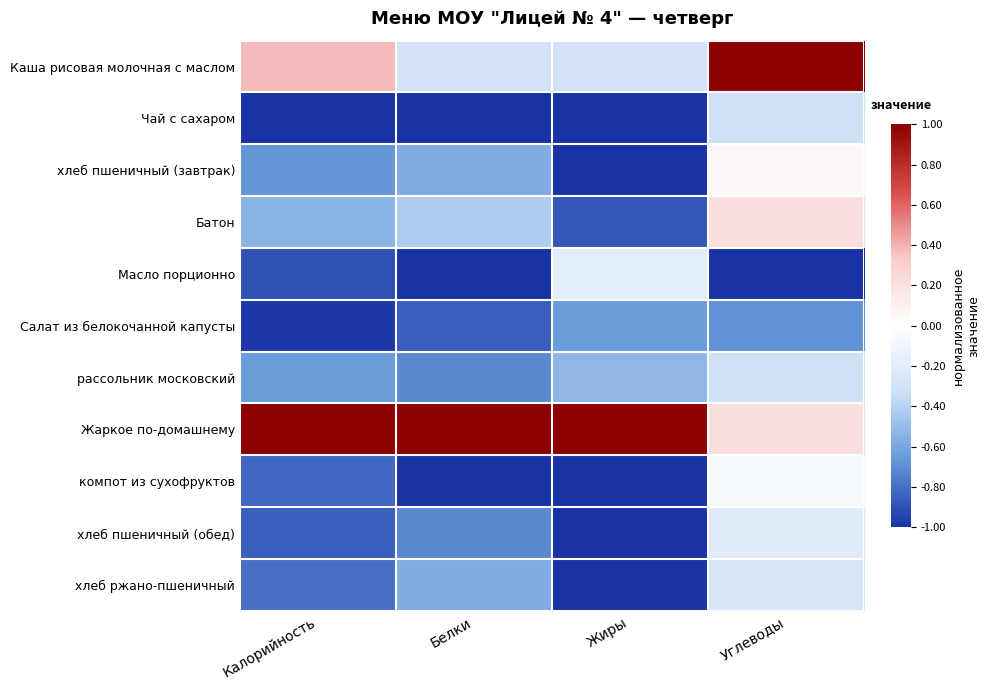

Between Белки and Калорийность, which is larger?

Калорийность